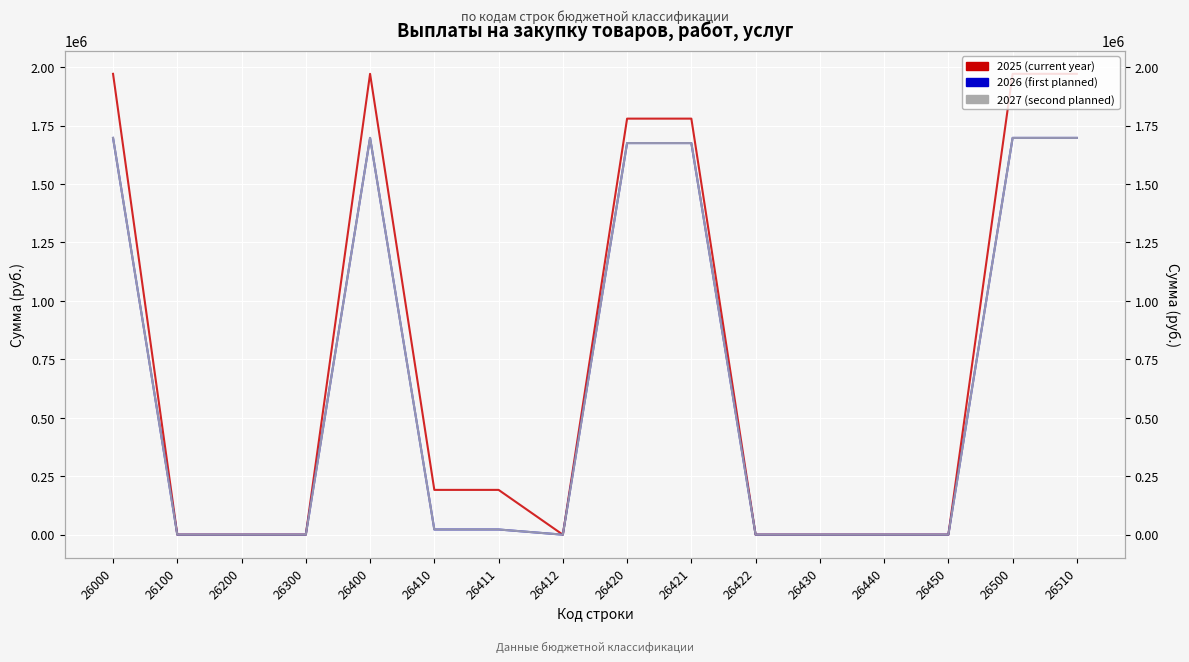

Which series has the largest total across all categories?

2025 (current year)